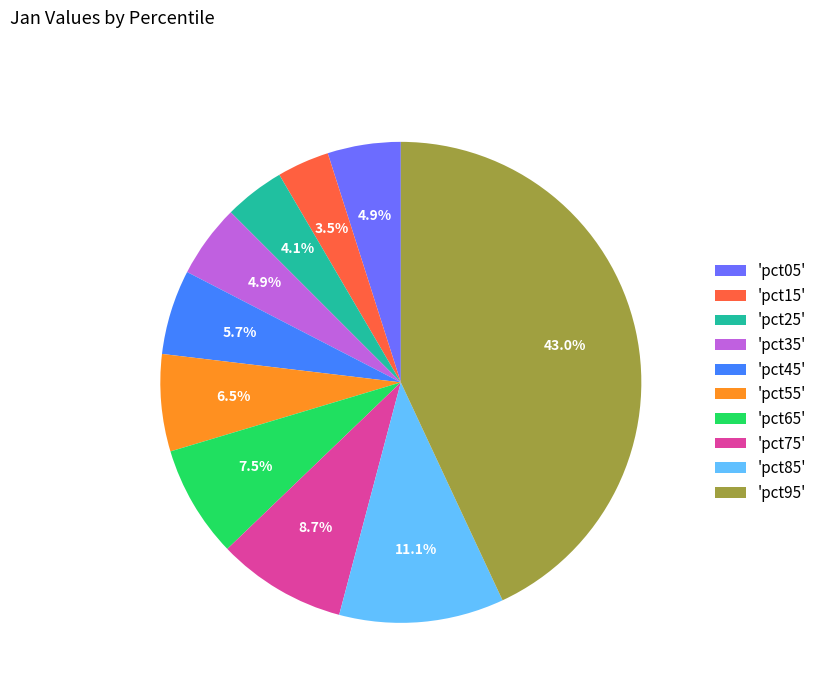

Is there a majority slice in this chart?

No